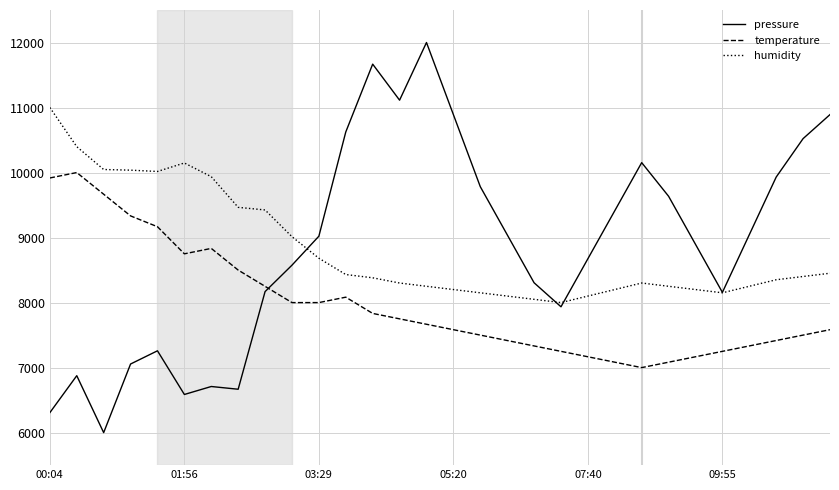

Rank the series by their maximum value, from highest to lowest.

pressure, humidity, temperature